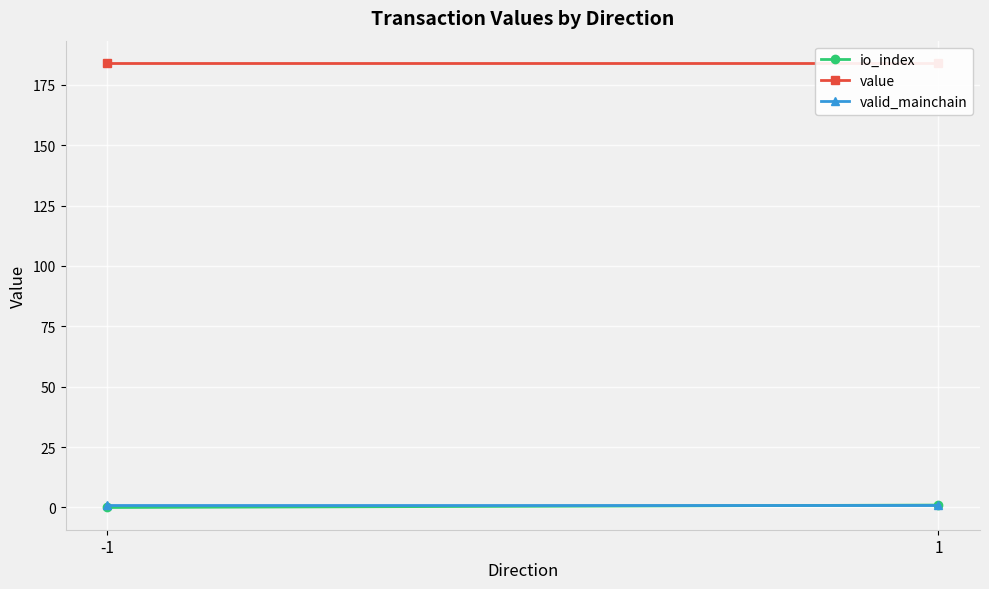

How many lines are shown in the chart?

3